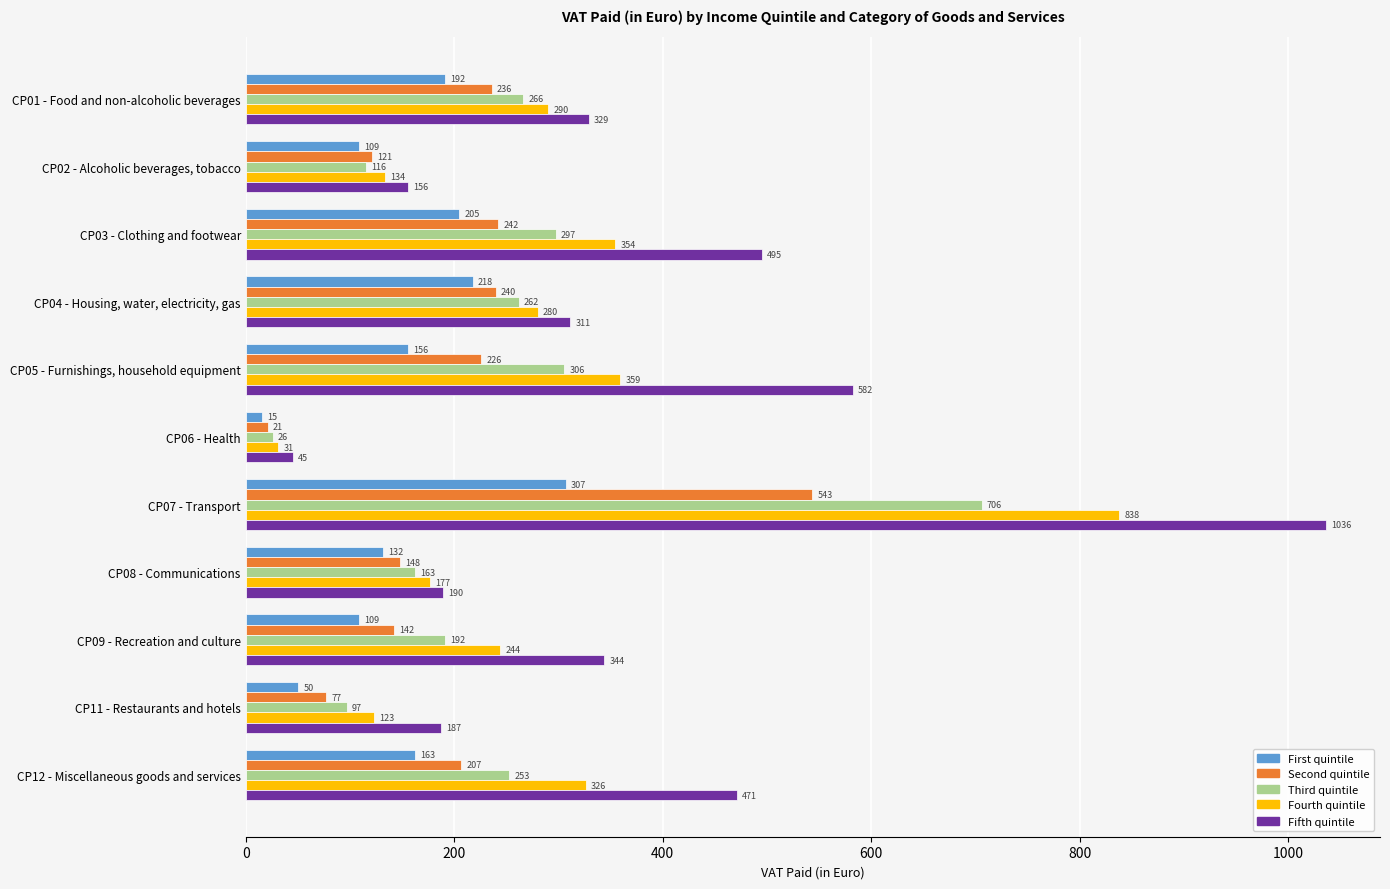

List the labels in order of Fifth quintile value, largest first.

CP07 - Transport, CP05 - Furnishings, household equipment, CP03 - Clothing and footwear, CP12 - Miscellaneous goods and services, CP09 - Recreation and culture, CP01 - Food and non-alcoholic beverages, CP04 - Housing, water, electricity, gas, CP08 - Communications, CP11 - Restaurants and hotels, CP02 - Alcoholic beverages, tobacco, CP06 - Health